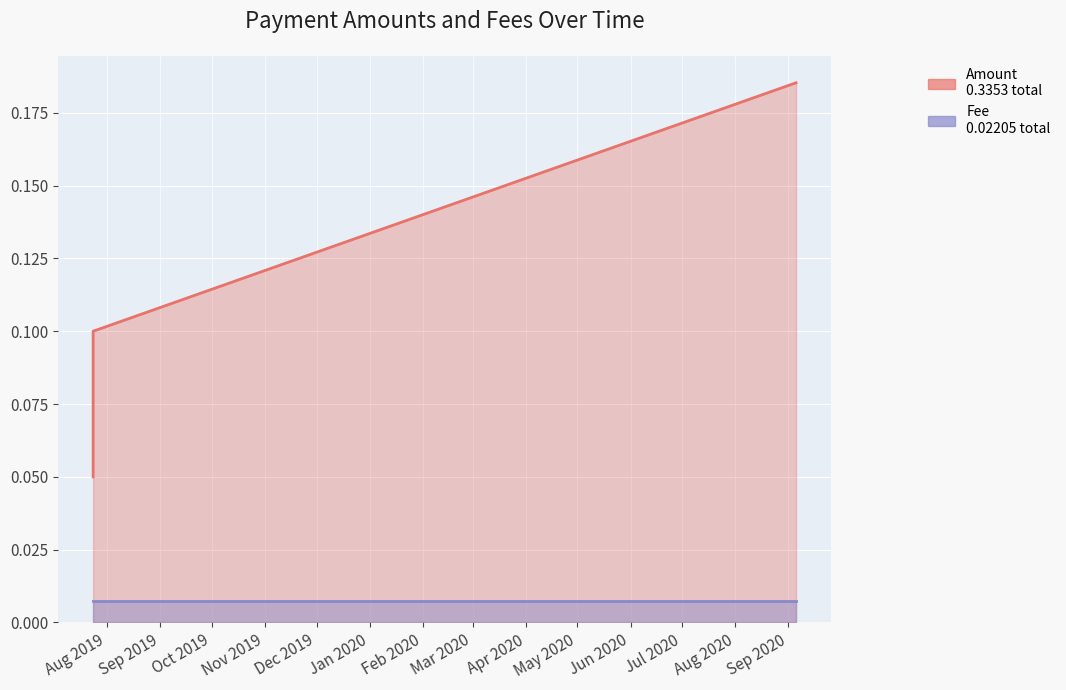

What is the greatest value displayed?

0.2